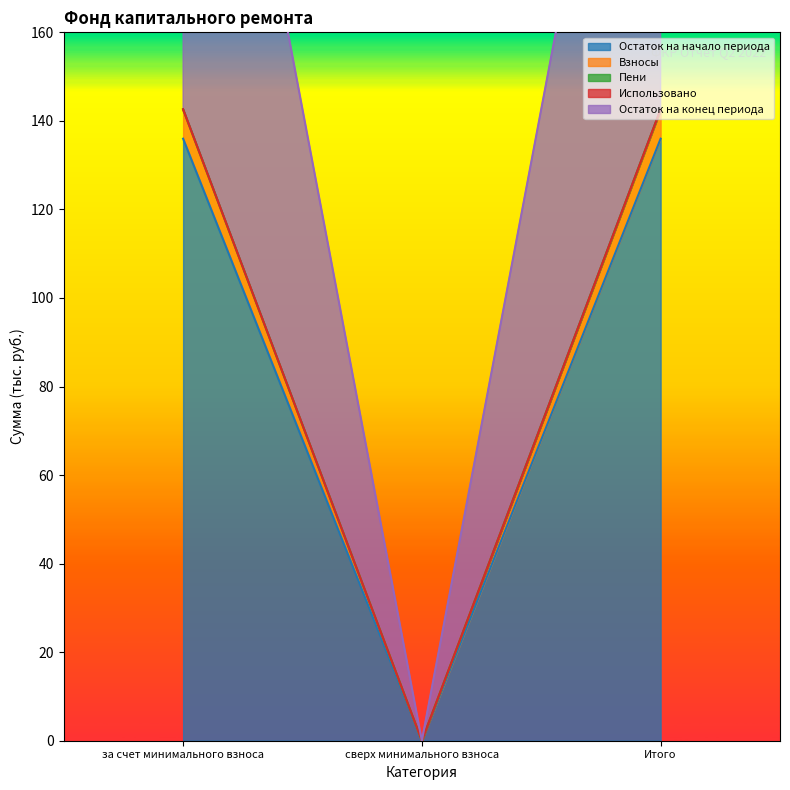

How many positive values does the Остаток на конец периода series have?

2